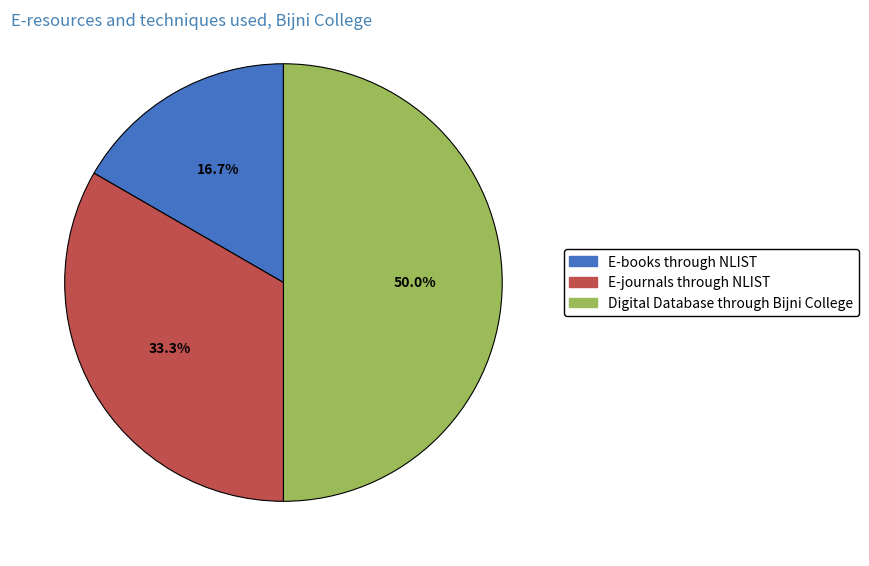

Count the number of slices in the pie.

3